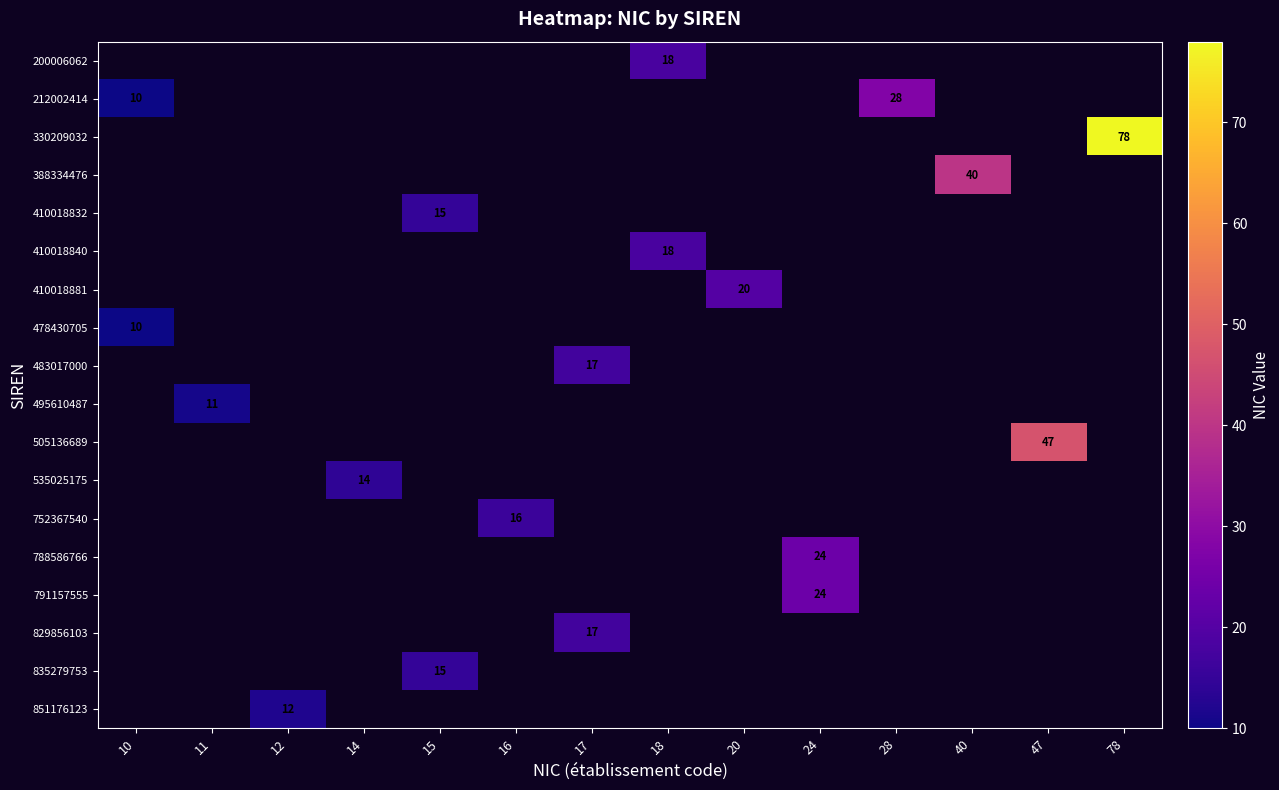

How many positive values does the 535025175 series have?

1